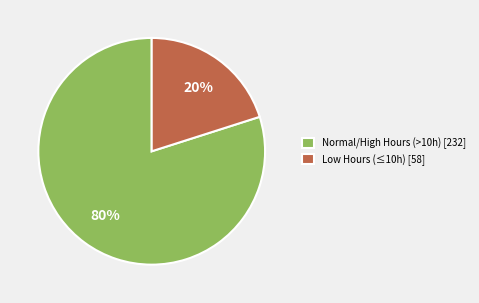

What is the ratio of the value at Normal/High Hours (>10h) [232] to the value at Low Hours (≤10h) [58]?

4.0